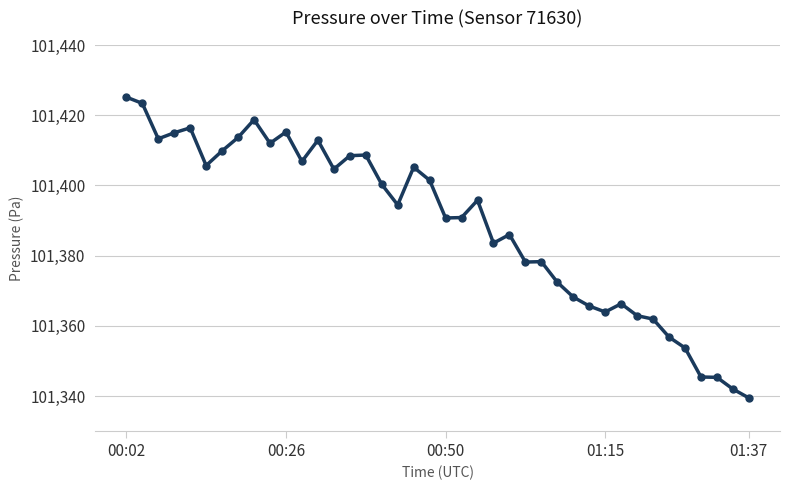

What is the value of the 15th point from the left?

101408.5